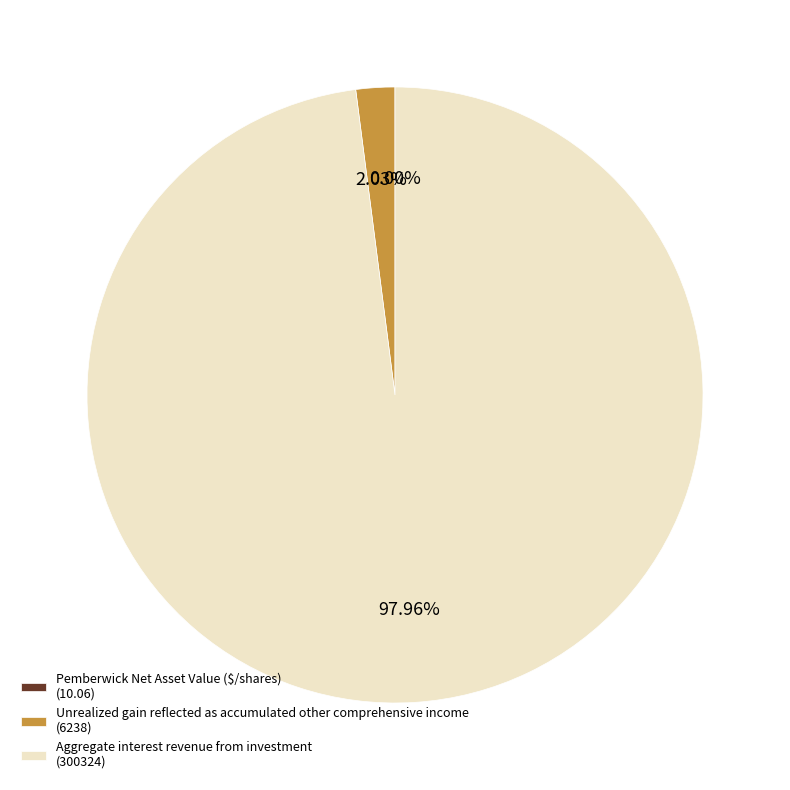

Is it true that Unrealized gain reflected as accumulated other comprehensive income is 2% of the pie?

True